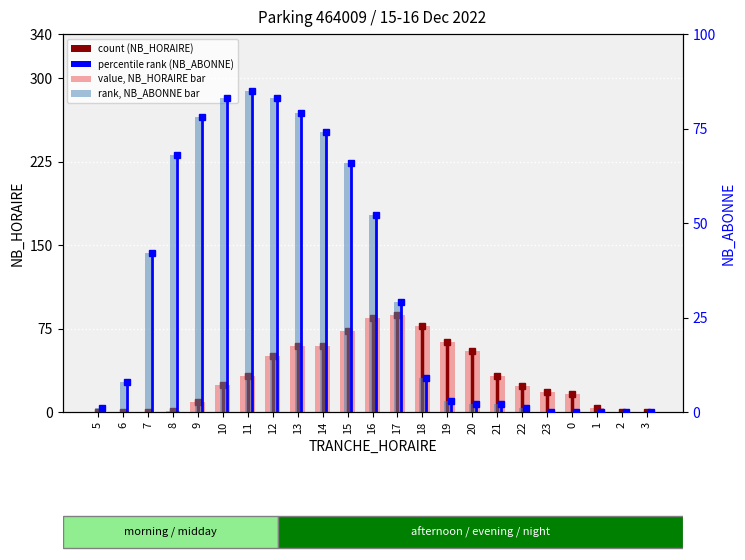

The NB_ABONNE (subscribers) series shows 96 at 15. True or false?

False